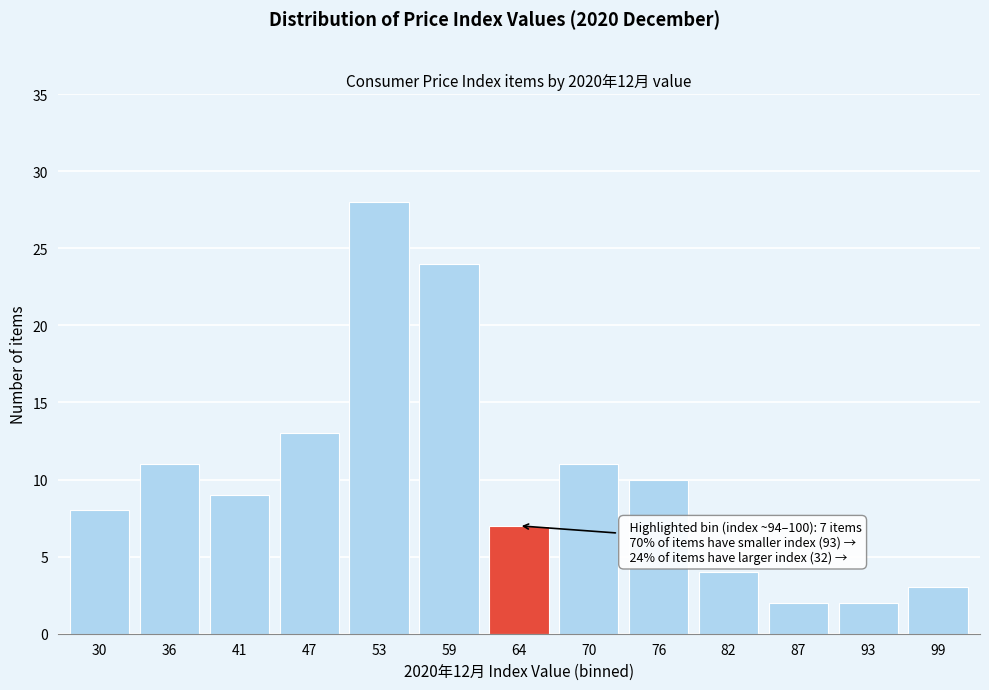

Reading right to left, what are all the values shown in this chart?

99=3	93=2	87=2	82=4	76=10	70=11	64=7	59=24	53=28	47=13	41=9	36=11	30=8